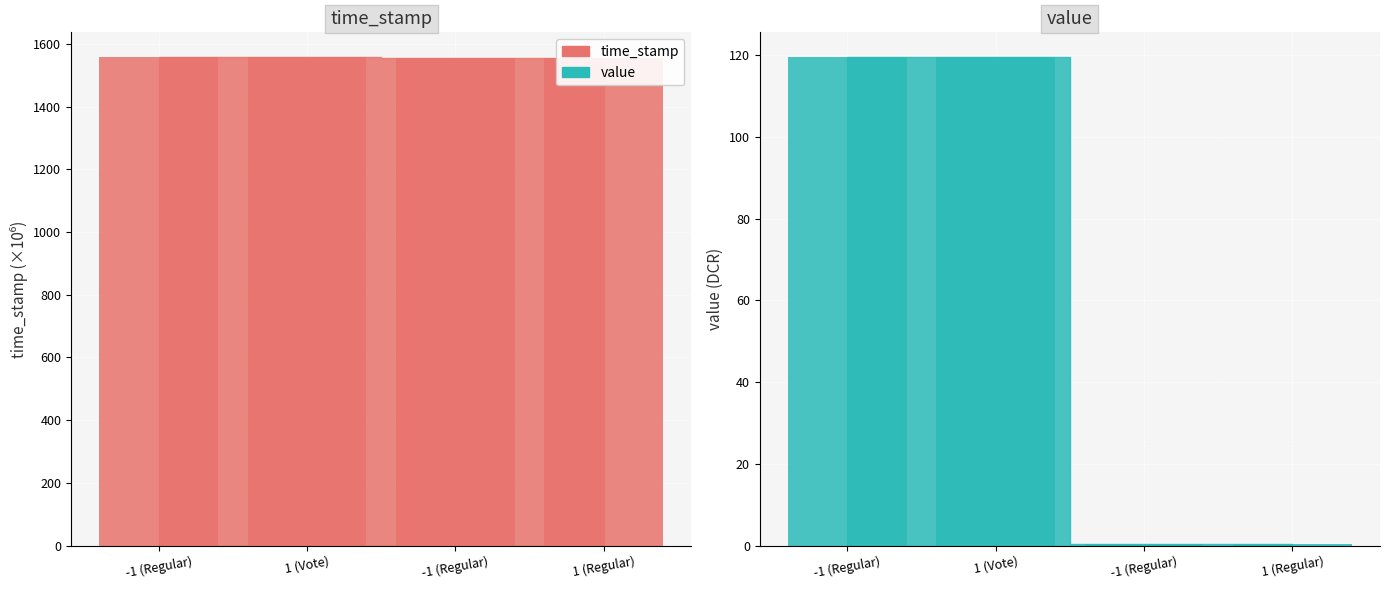

Rank the series by their maximum value, from lowest to highest.

value, time_stamp